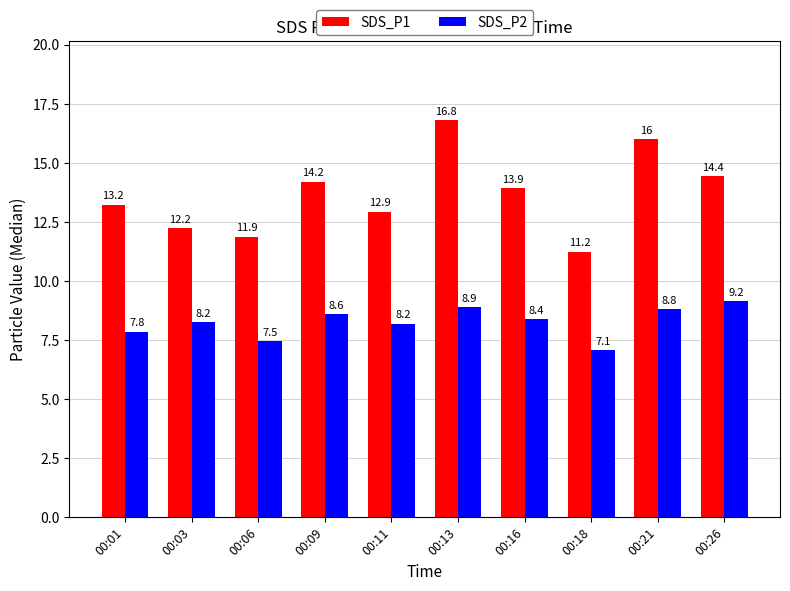

Between 00:03 and 00:11, which series saw the biggest shift?

SDS_P1